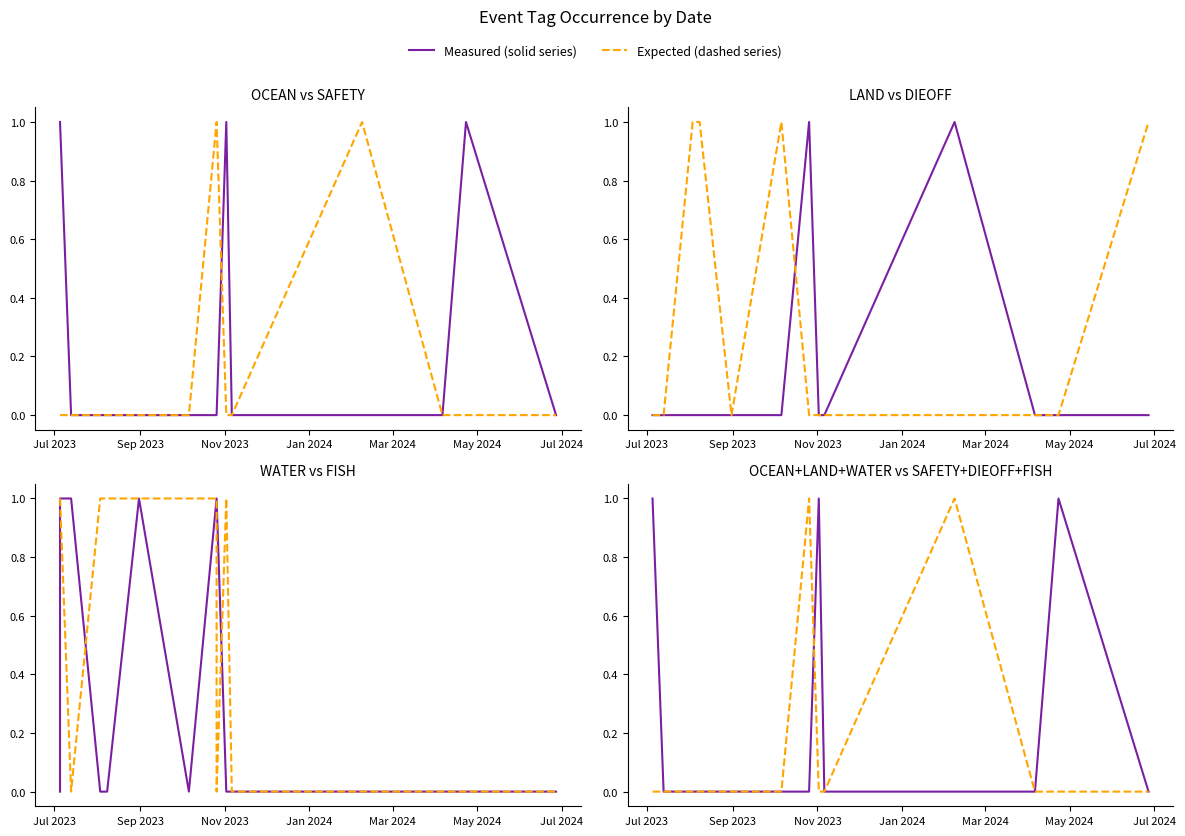

What is the difference between the maximum and minimum values in the WATER series?

1